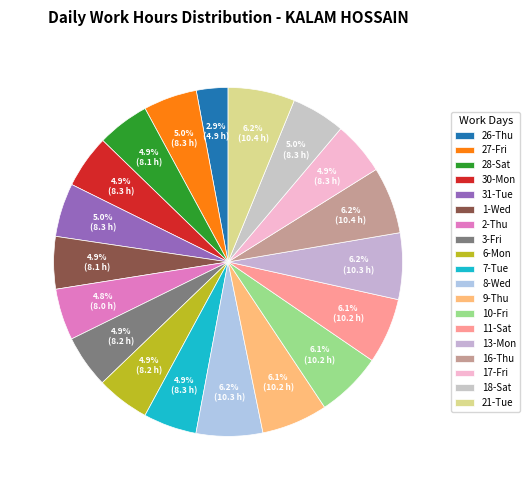

Which category has the biggest portion of the pie?

16-Thu